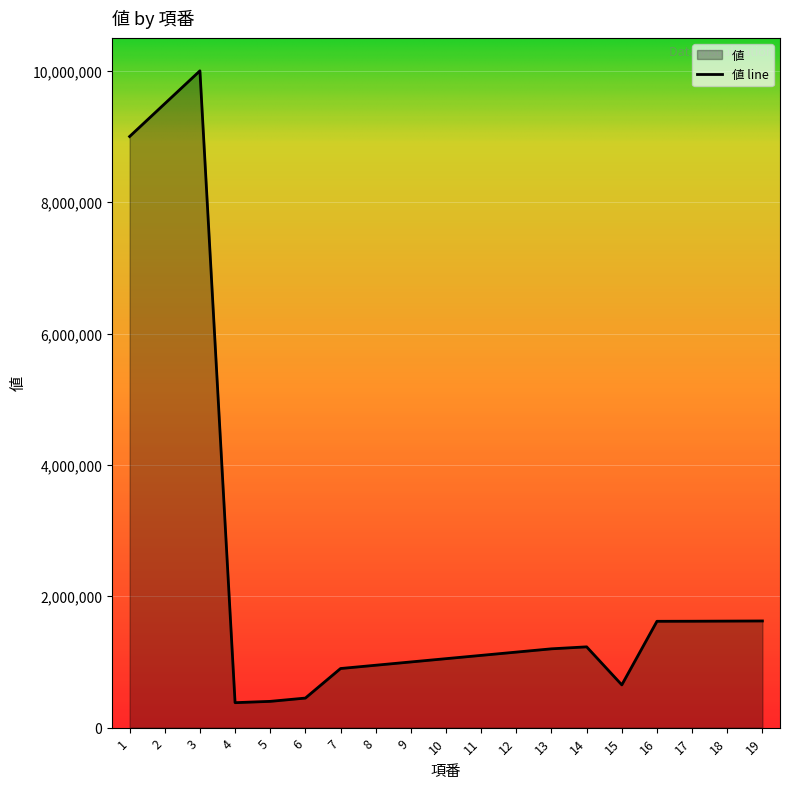

Reading left to right, what are all the values shown in this chart?

9000000	9500000	10000000	380000	400000	450000	900000	950000	1000000	1050000	1100000	1150000	1200000	1230000	651000	1619000	1620000	1622000	1624000